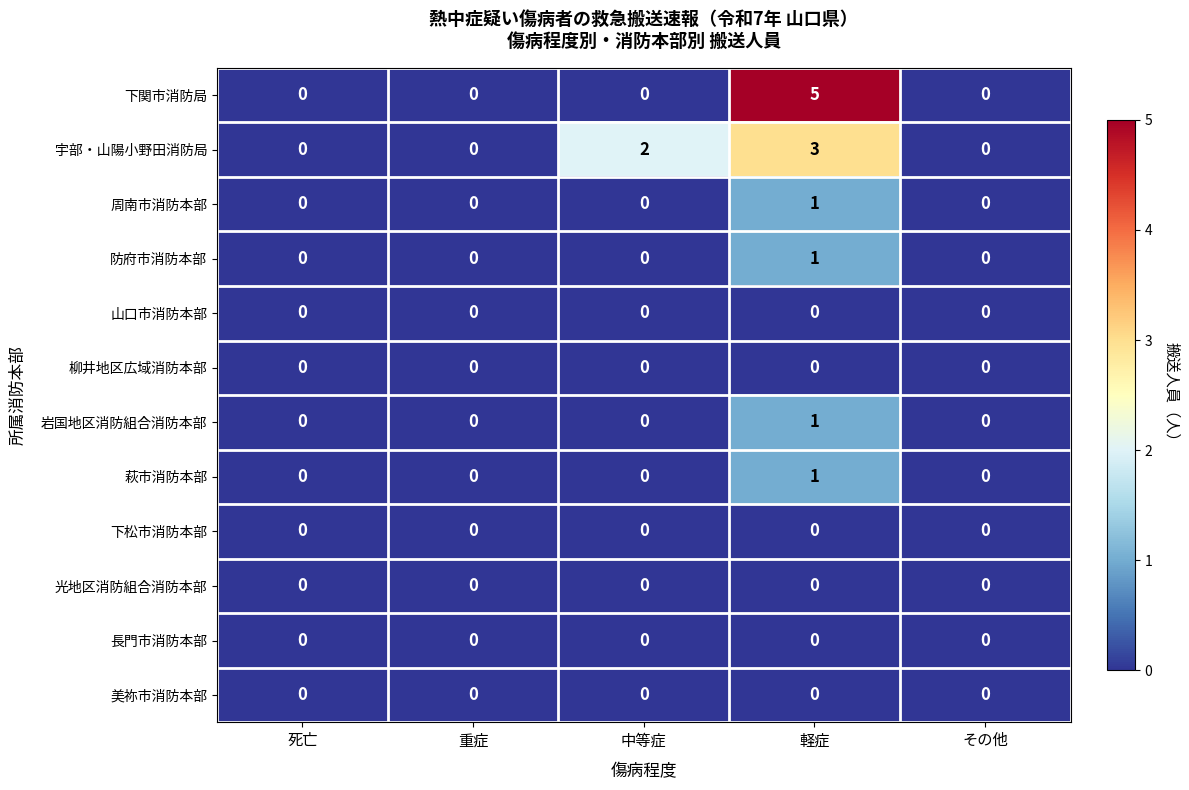

Which series changed the most between 死亡 and 中等症?

宇部・山陽小野田消防局